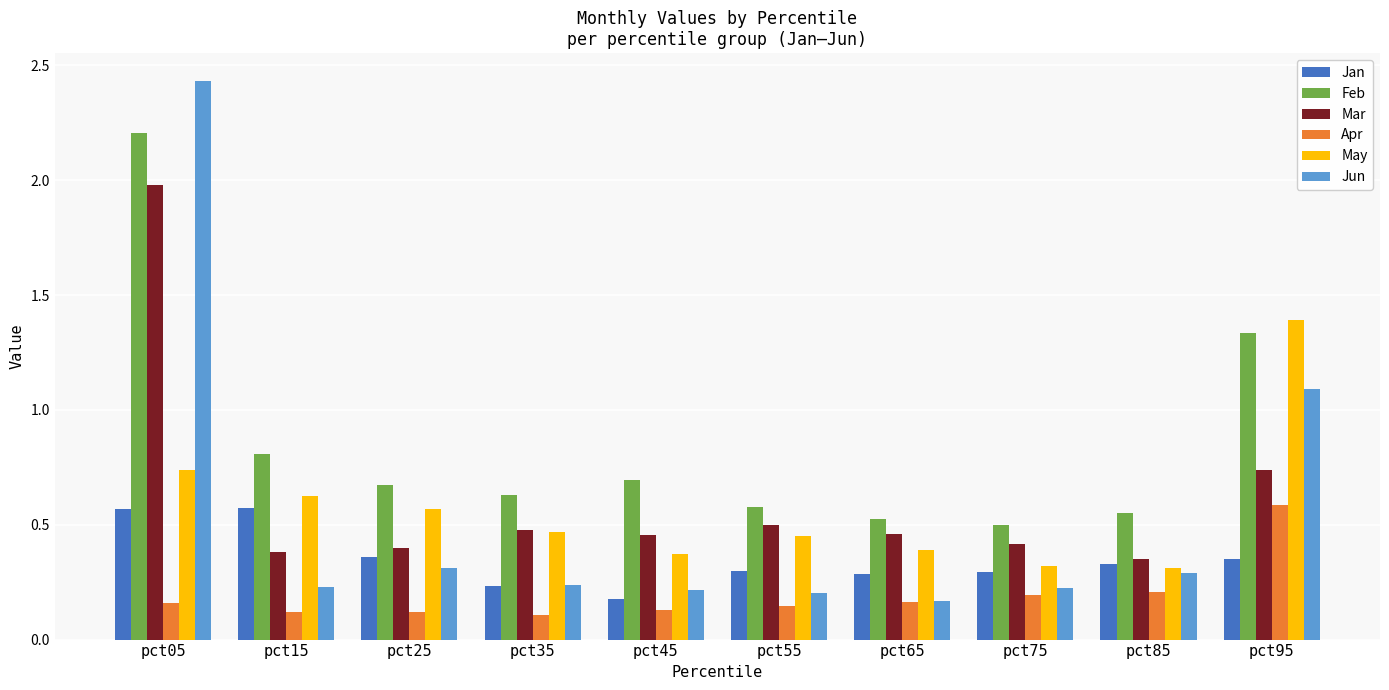

The Mar series shows 0.4 at pct25. True or false?

True